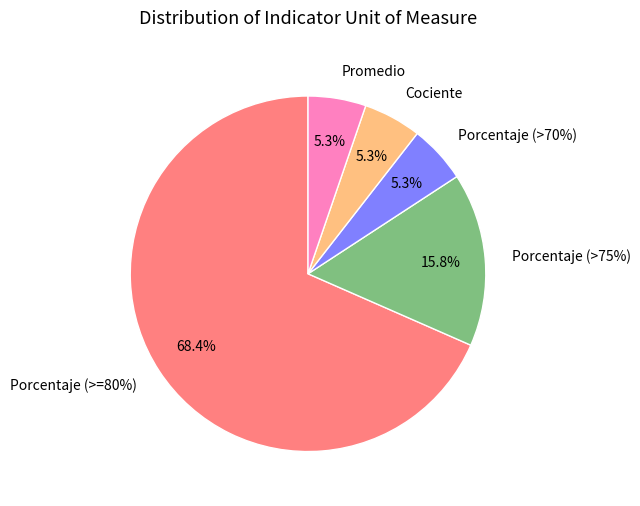

Rank the categories by value from lowest to highest.

Porcentaje (>70%), Cociente, Promedio, Porcentaje (>75%), Porcentaje (>=80%)